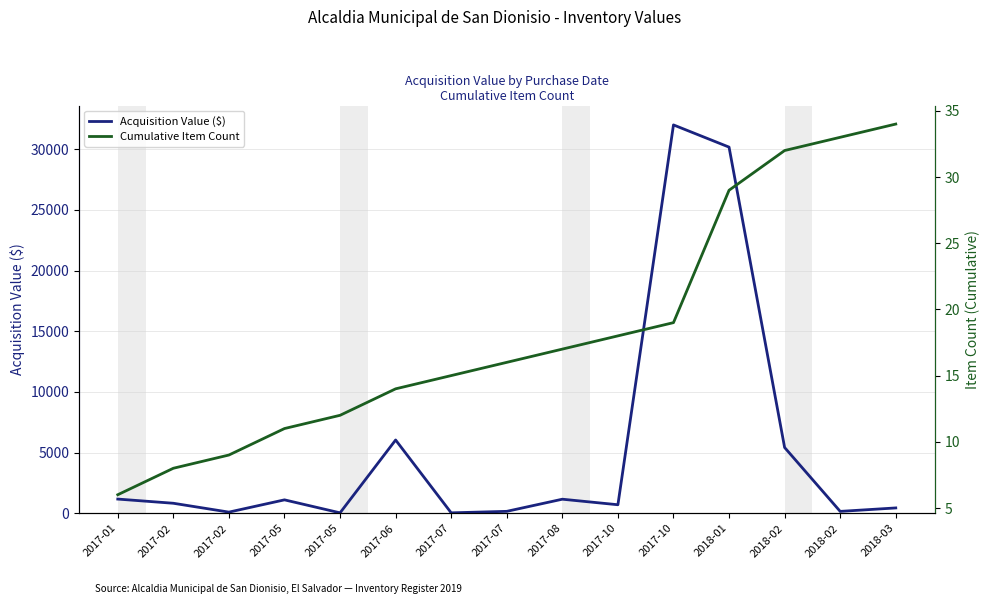

At how many categories does at least one series exceed 28962?

2